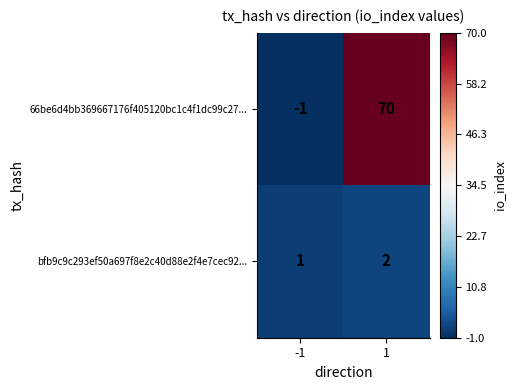

Which label corresponds to the largest value in the chart?

1